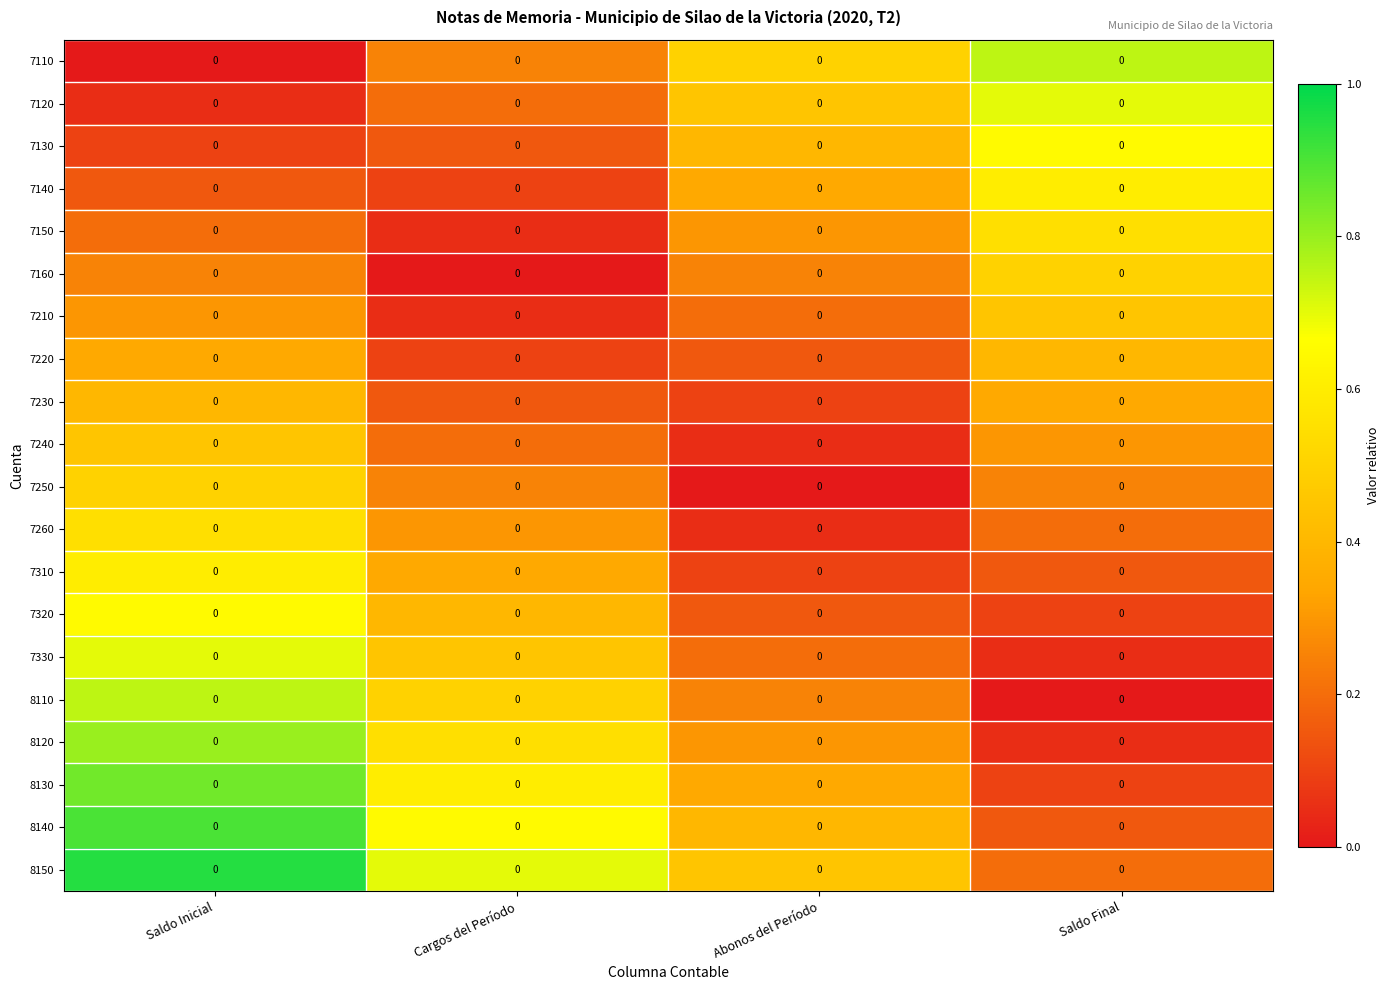

What is the difference between the highest and lowest values at Saldo Final?

0.8